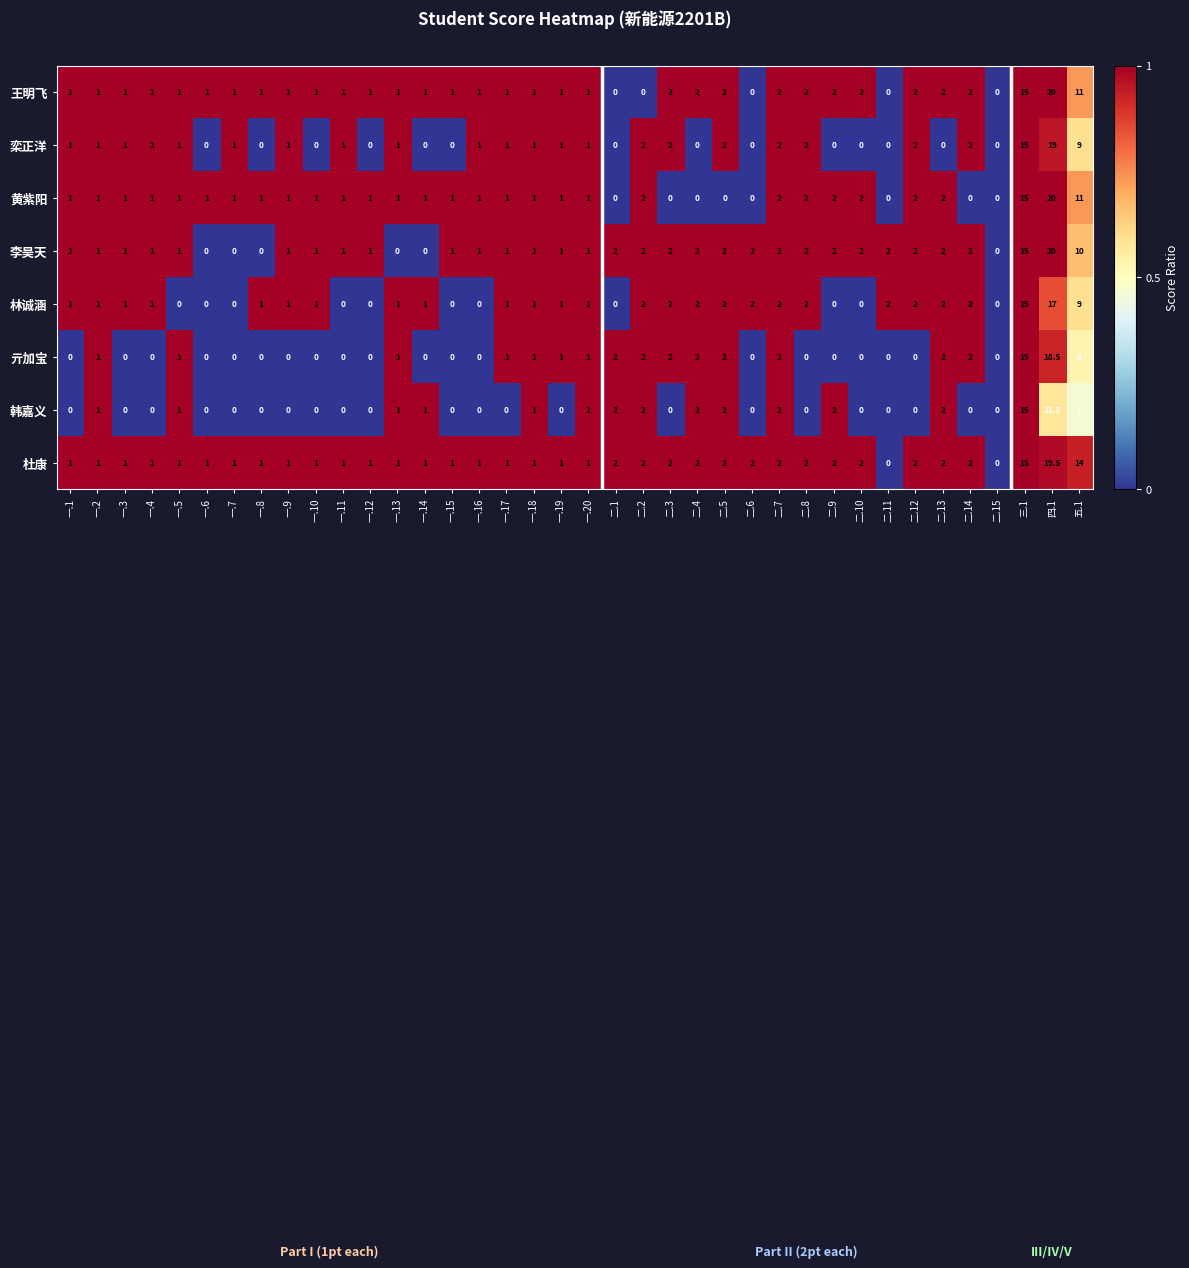

What is the difference between the maximum and second lowest values in the 王明飞 series?

20.0